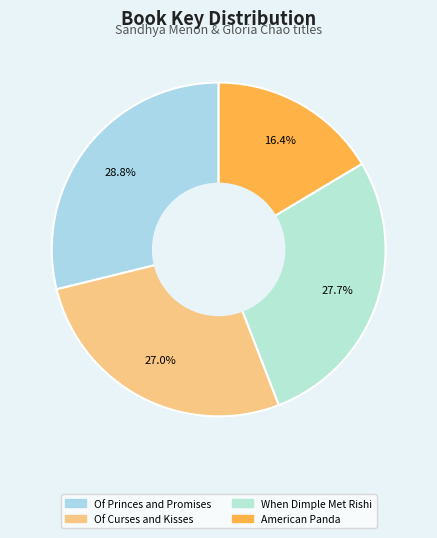

How much of the chart is everything except Of Curses and Kisses?

73.0%